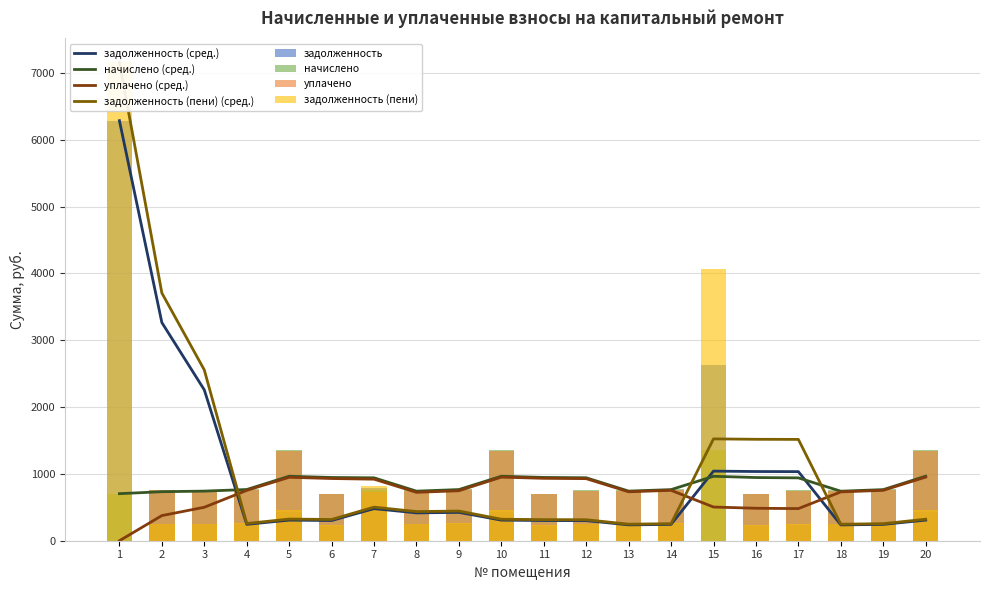

Rank the categories by начислено value from lowest to highest.

1, 6, 16, 11, 17, 3, 7, 8, 12, 13, 18, 2, 14, 4, 9, 19, 5, 10, 15, 20